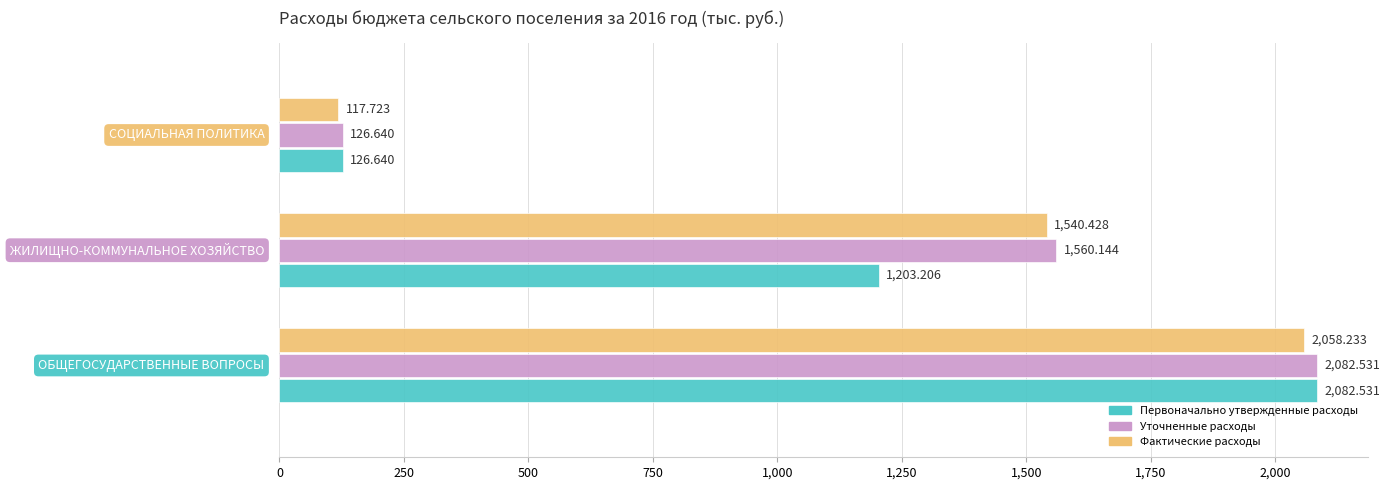

Which series has the largest total across all categories?

Уточненные расходы